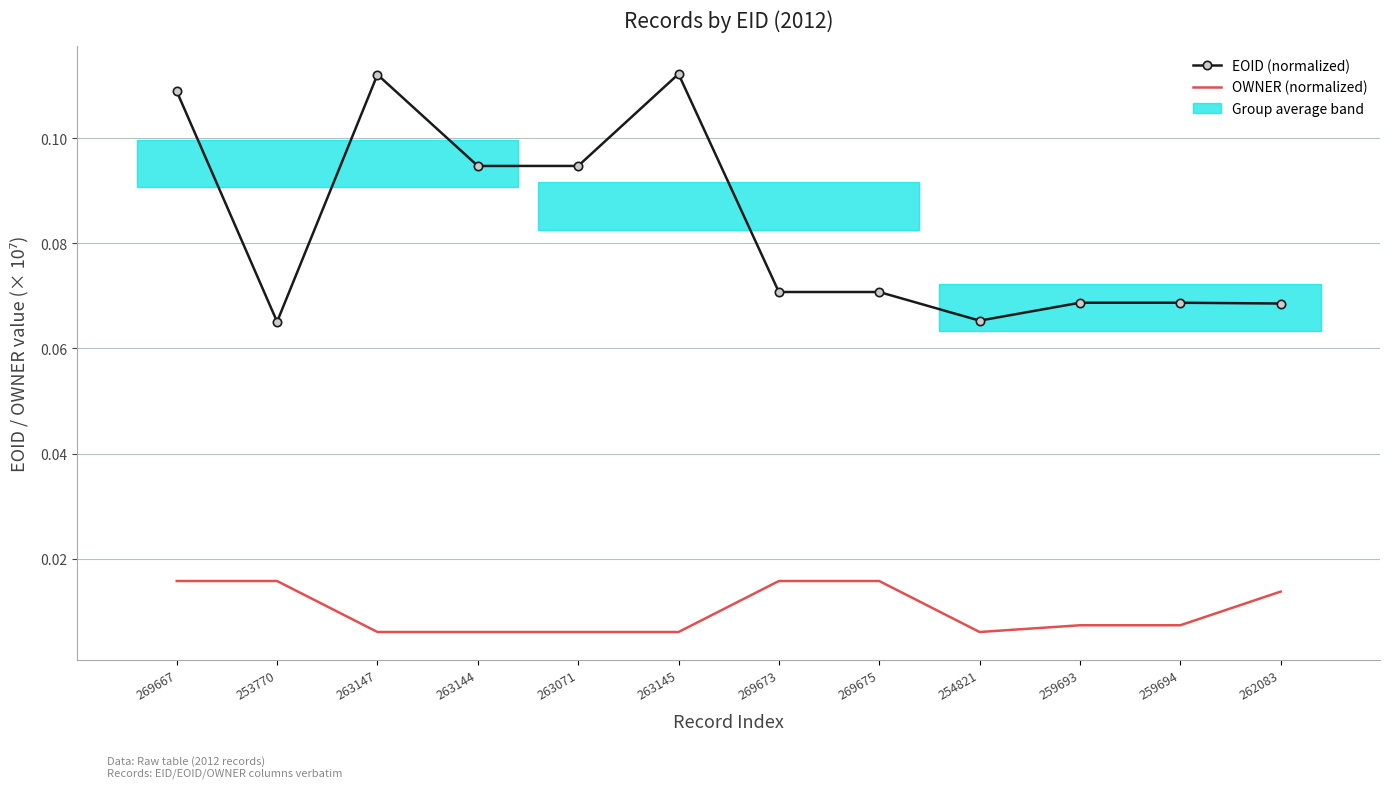

Which label corresponds to the largest value in the chart?

263145